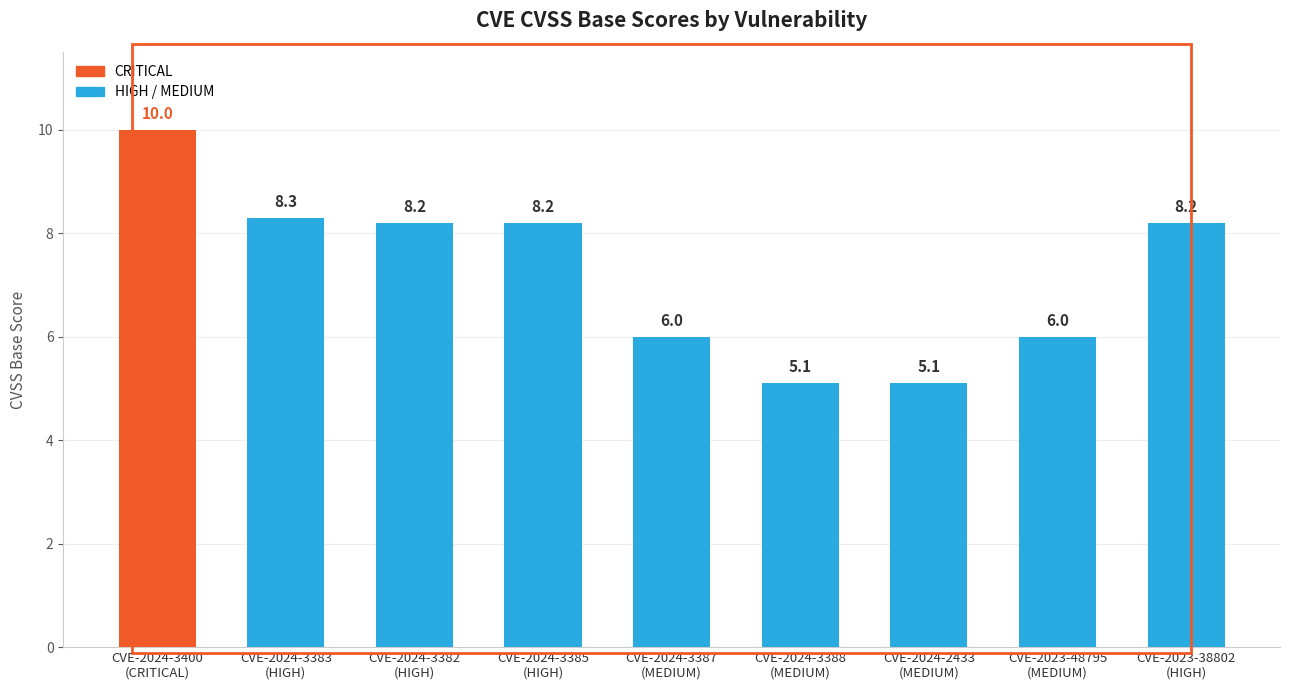

Reading right to left, what are all the values shown in this chart?

CVE-2023-38802
(HIGH)=8.2	CVE-2023-48795
(MEDIUM)=6.0	CVE-2024-2433
(MEDIUM)=5.1	CVE-2024-3388
(MEDIUM)=5.1	CVE-2024-3387
(MEDIUM)=6.0	CVE-2024-3385
(HIGH)=8.2	CVE-2024-3382
(HIGH)=8.2	CVE-2024-3383
(HIGH)=8.3	CVE-2024-3400
(CRITICAL)=10.0